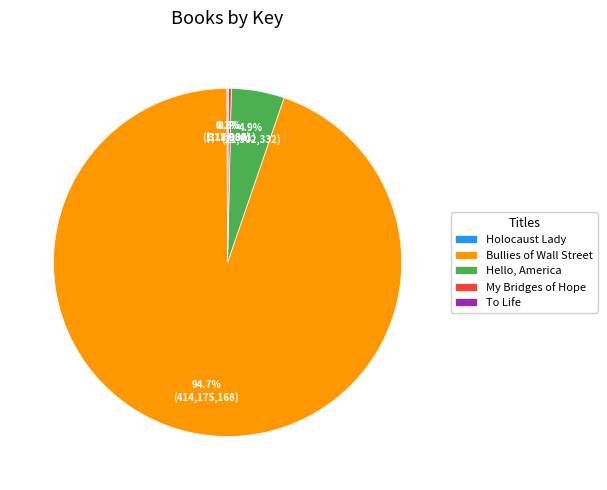

To the nearest percent, what percentage of the pie is Bullies of Wall Street?

95%